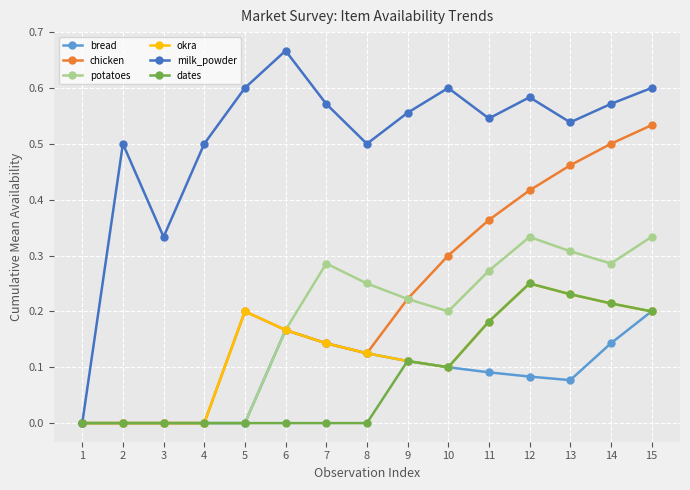

Which series has the largest range (max minus min)?

milk_powder